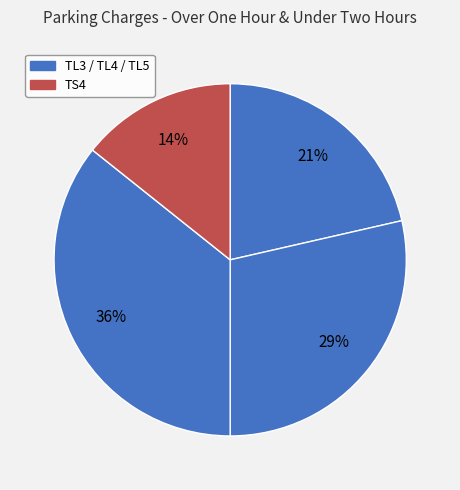

Rank the categories by value from lowest to highest.

TS4, TL3, TL4, TL5